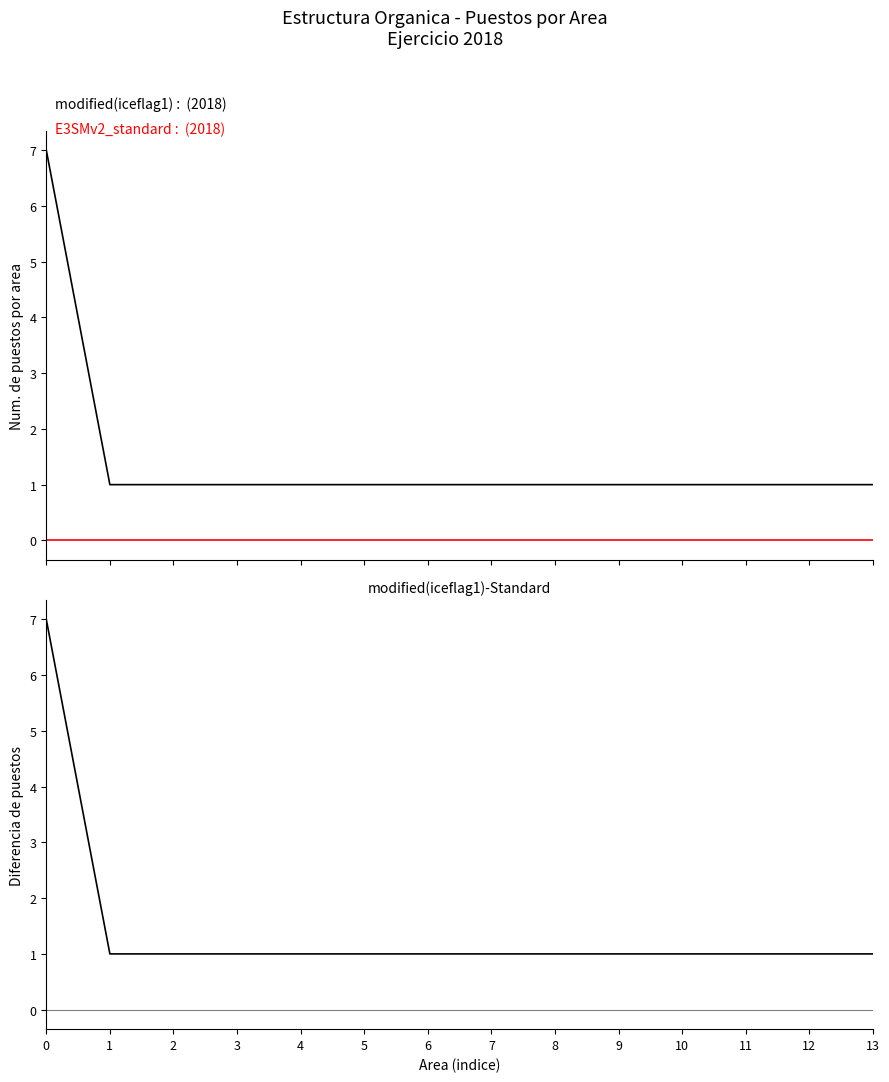

True or false: E3SMv2_standard and modified(iceflag1)-Standard intersect in this chart.

False